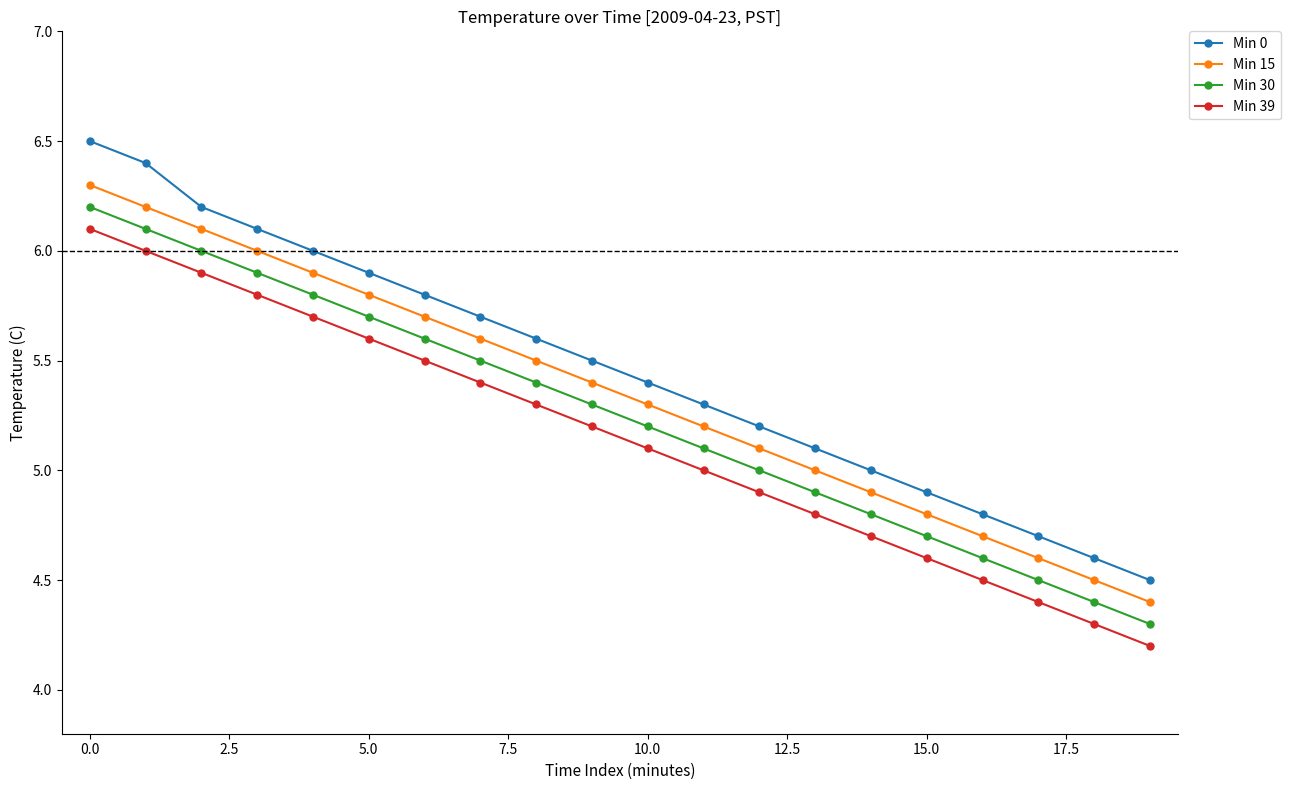

True or false: Min 39 and Min 15 cross at least once.

False